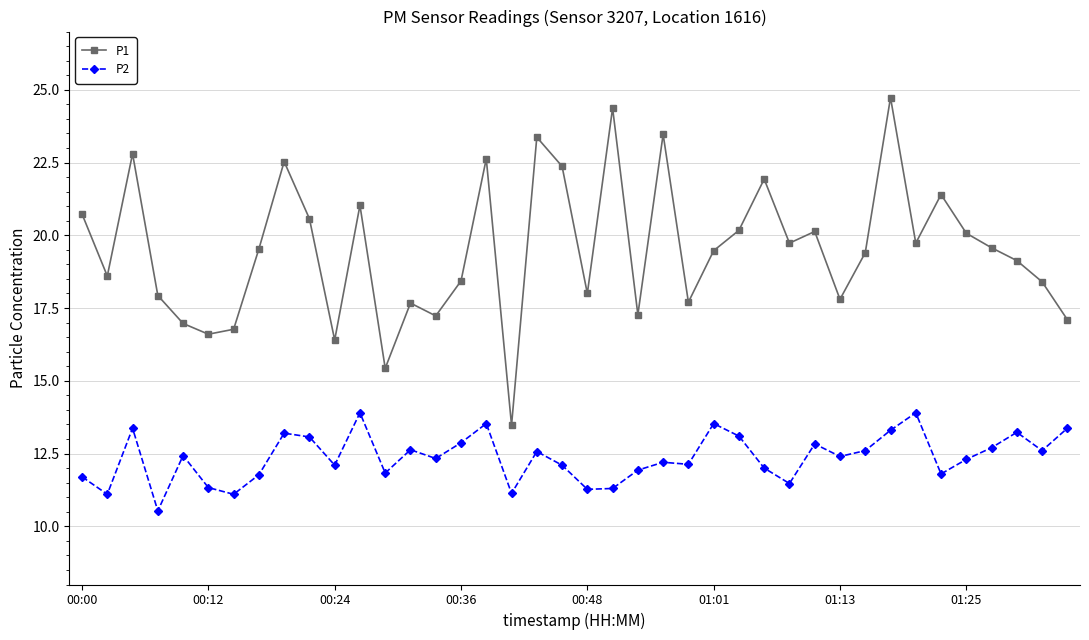

What is the lowest value of the P2 series?

10.5